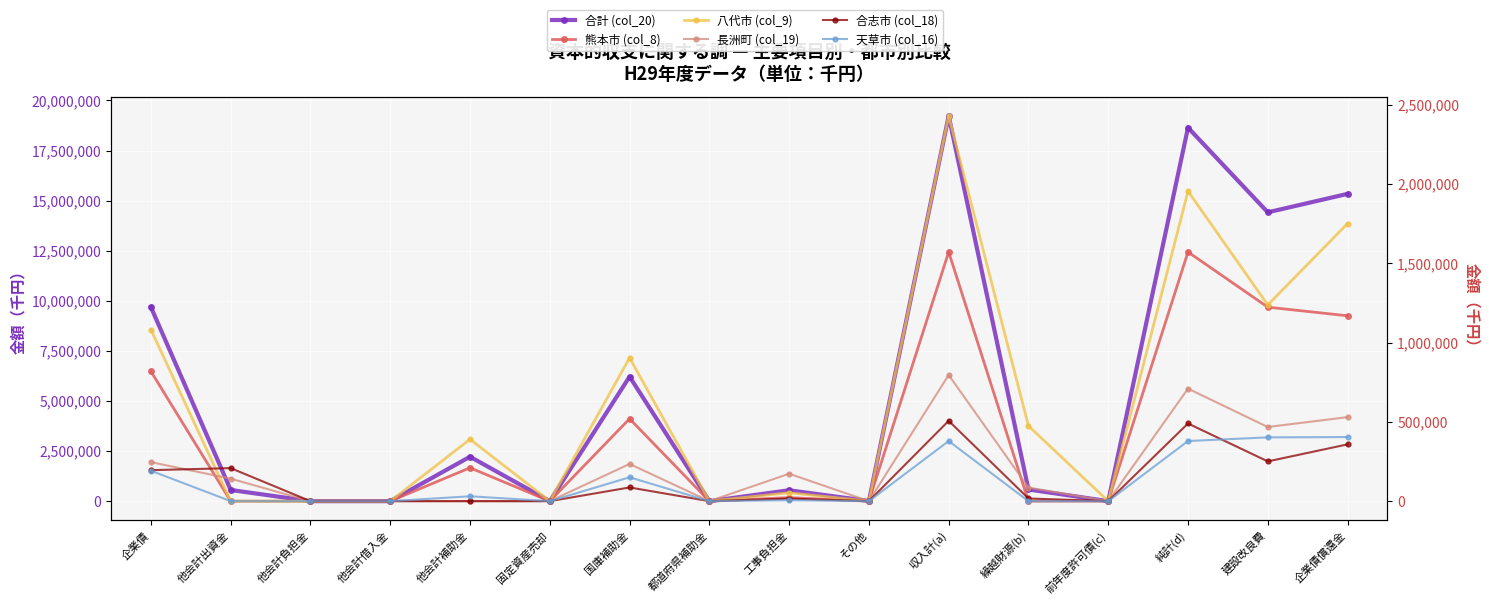

What is the difference between the second highest and second lowest values in the 合志市 (col_18) series?

489750